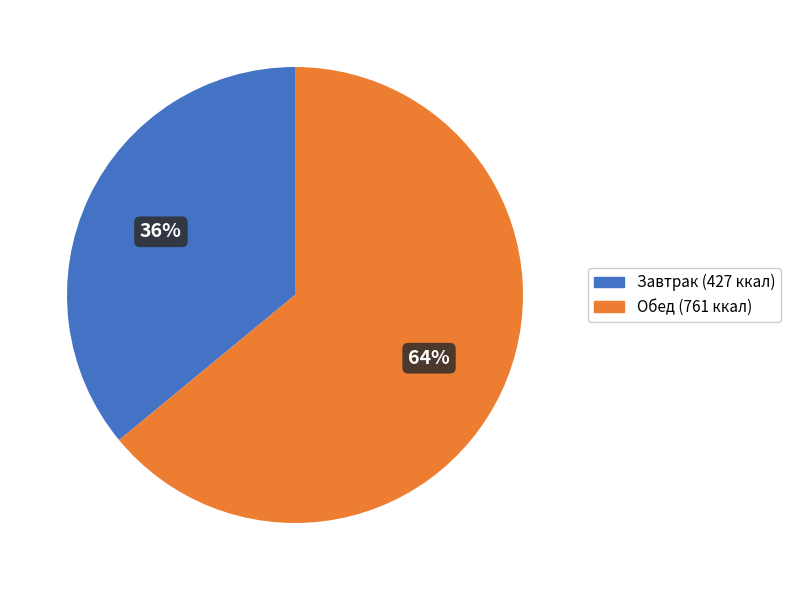

Rank the categories by value from highest to lowest.

Обед (761 ккал), Завтрак (427 ккал)